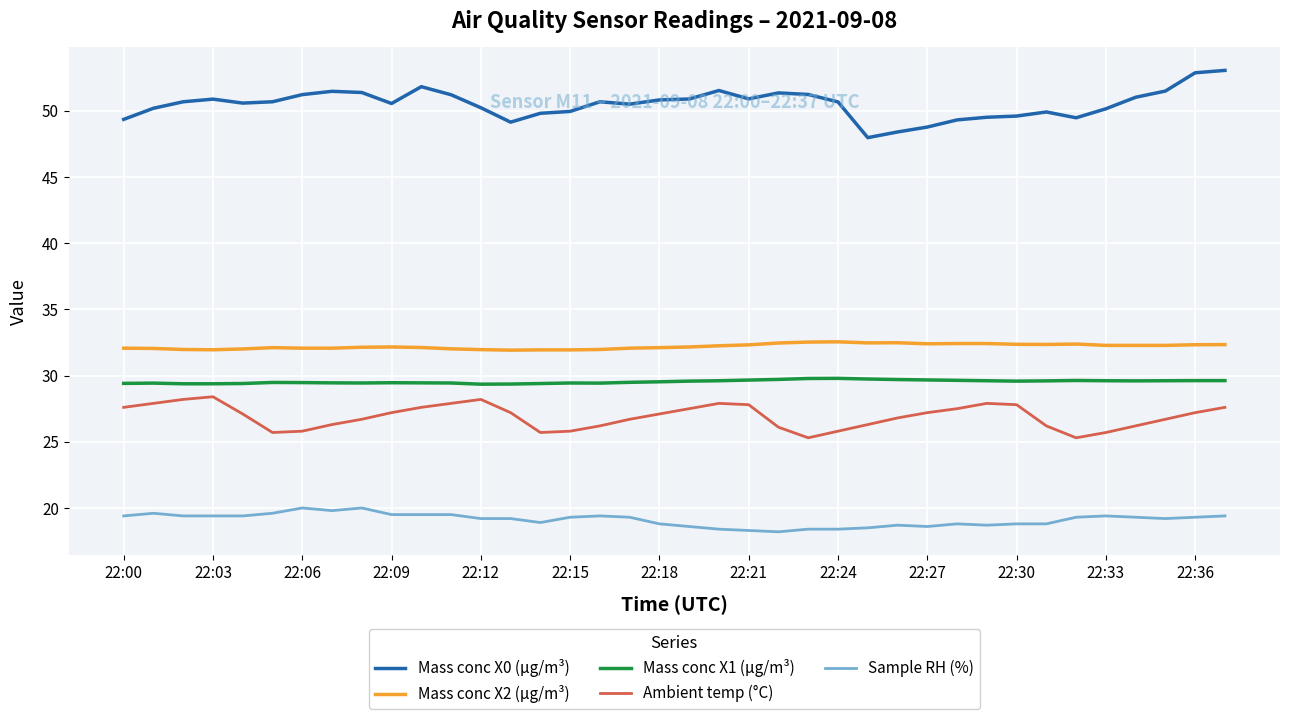

What is the smallest value displayed?

18.2